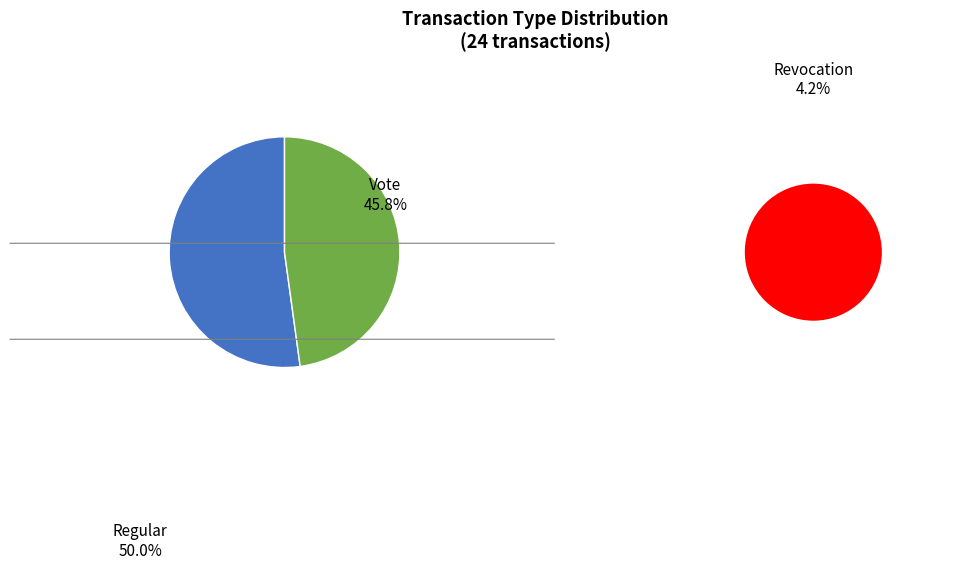

Approximately how many times larger is the value at Vote compared to Revocation?

11.0